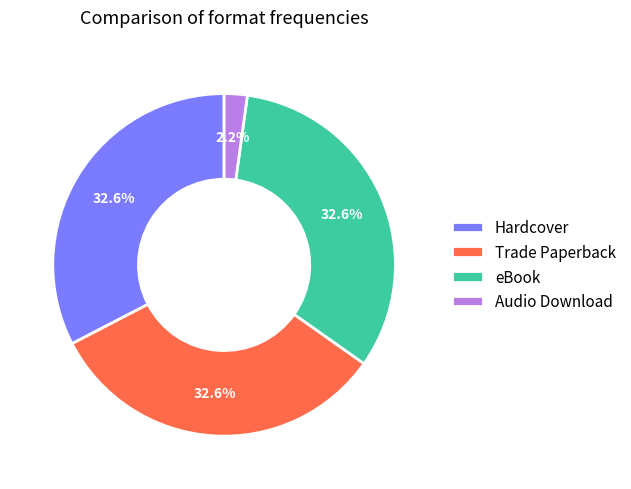

Does Trade Paperback represent more than half of the total?

No